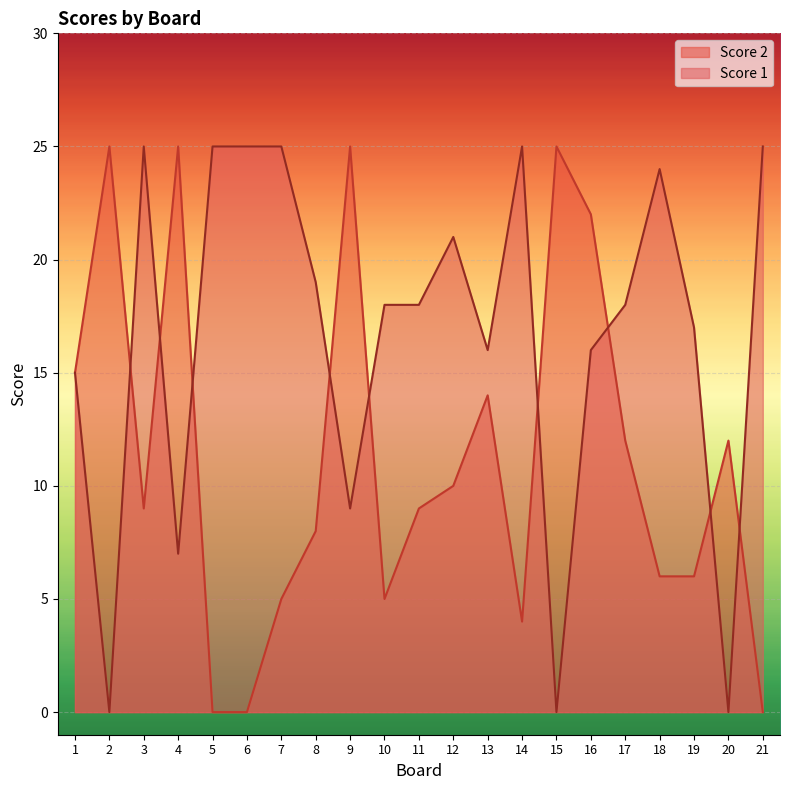

What are all the series names shown in the legend?

Score 2, Score 1